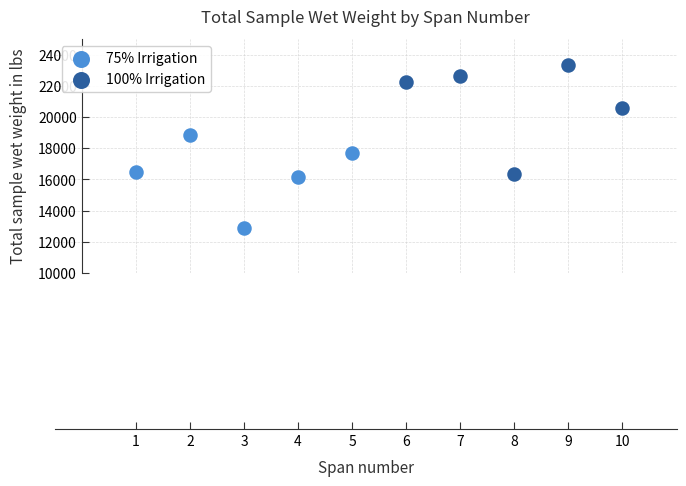

Which series reaches the minimum Y coordinate?

75% Irrigation